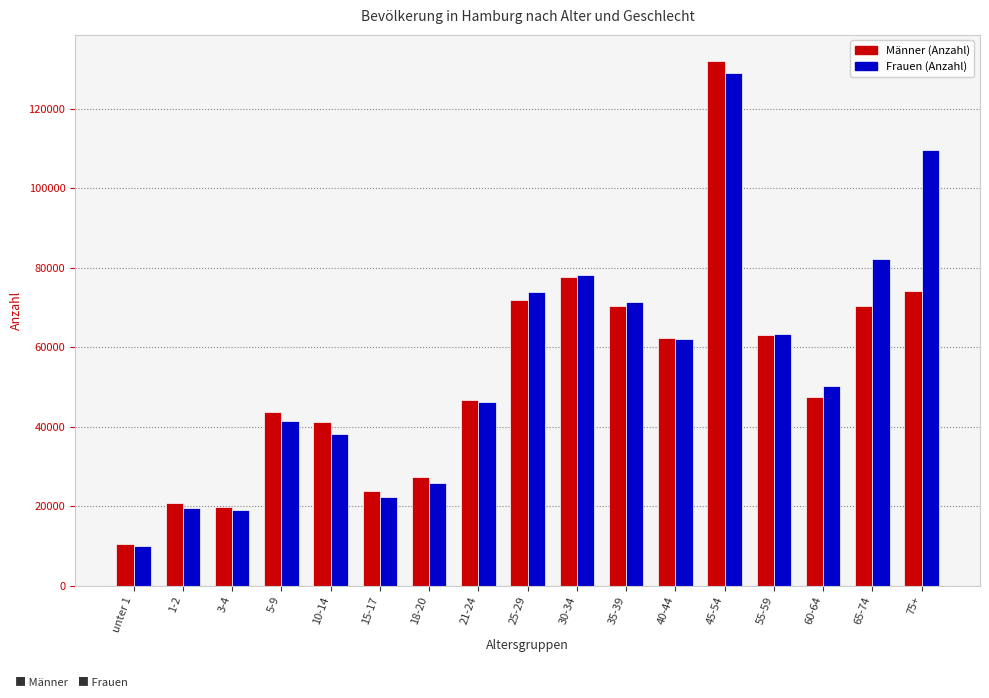

What is the spread (max minus min) of values at 60-64?

2748